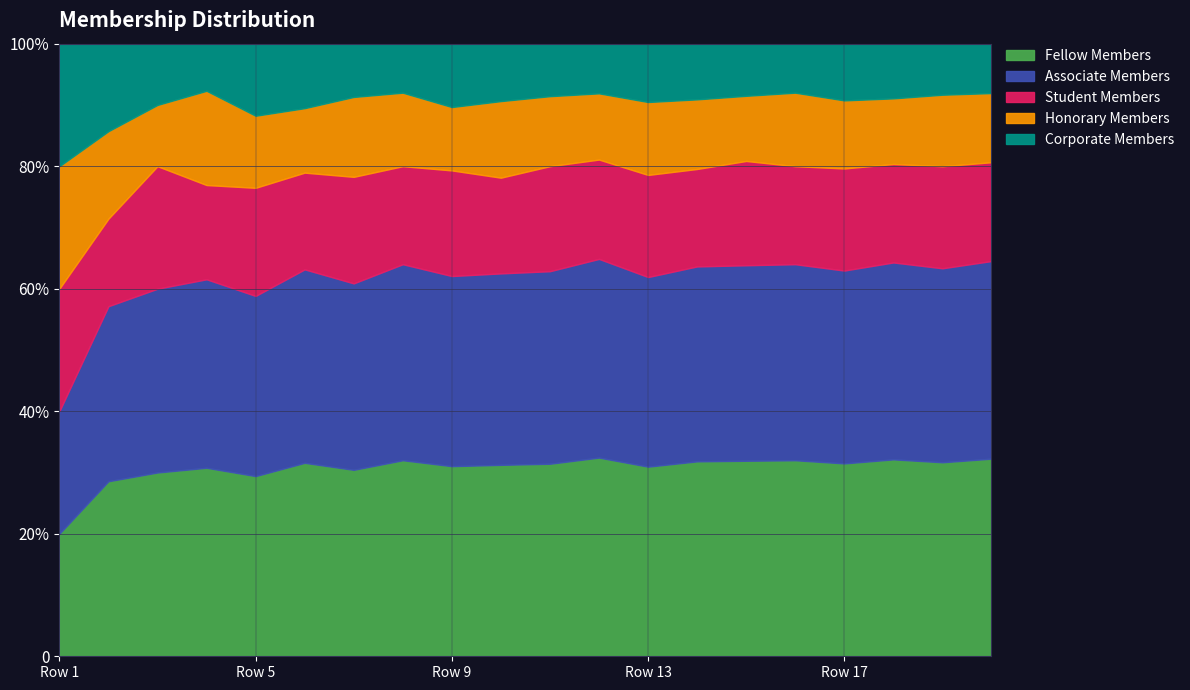

What is the total value across all series at 13?

42